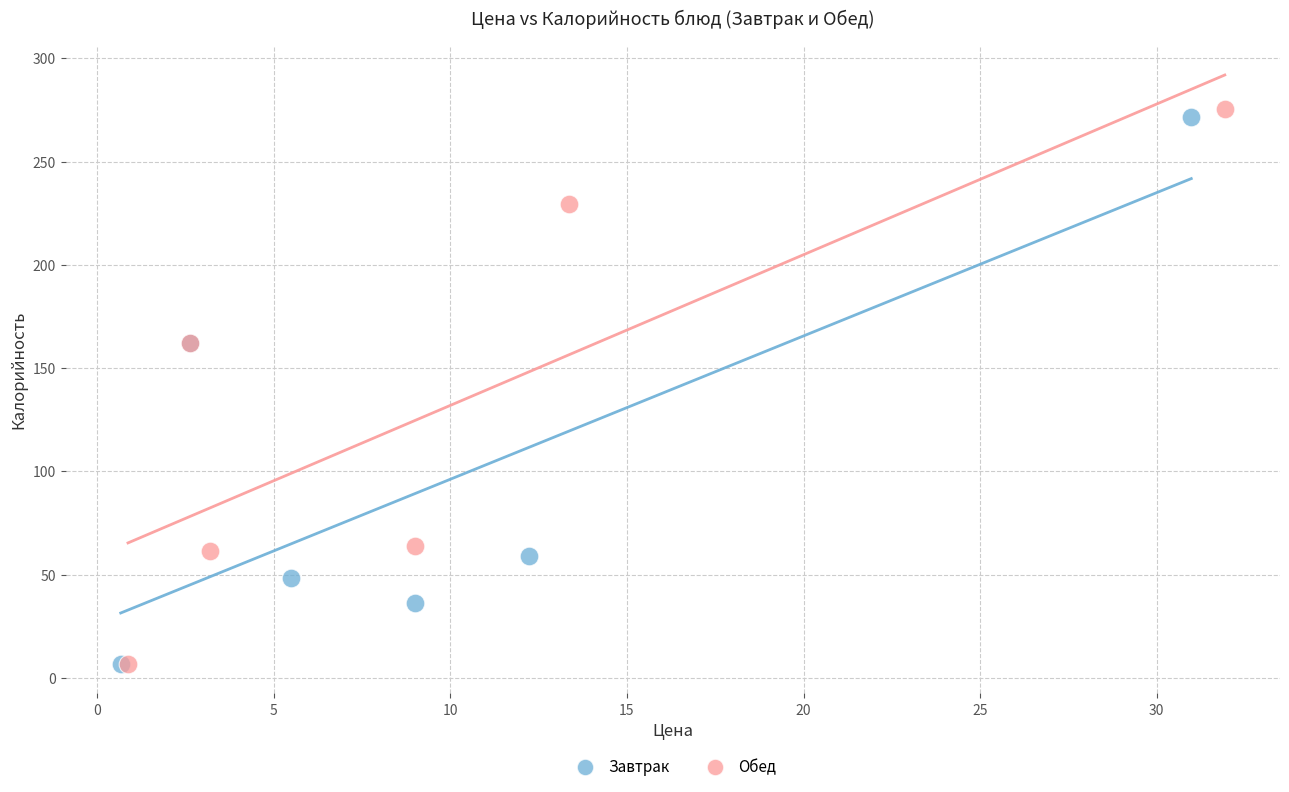

Which series has the largest Y range (max minus min)?

Обед